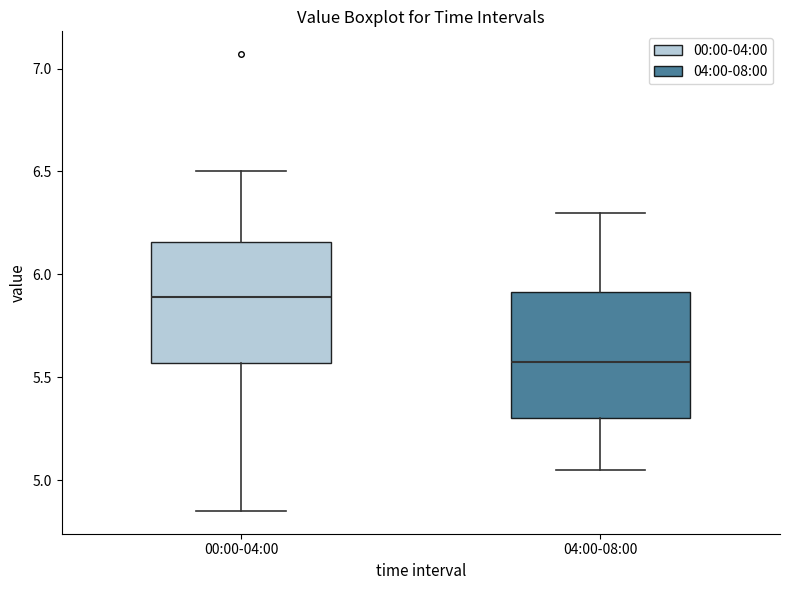

Where does the lower whisker of the box for 04:00-08:00 end on the y-axis? The values are not printed on the chart, so give them approximately, as read against the axis.

5.05